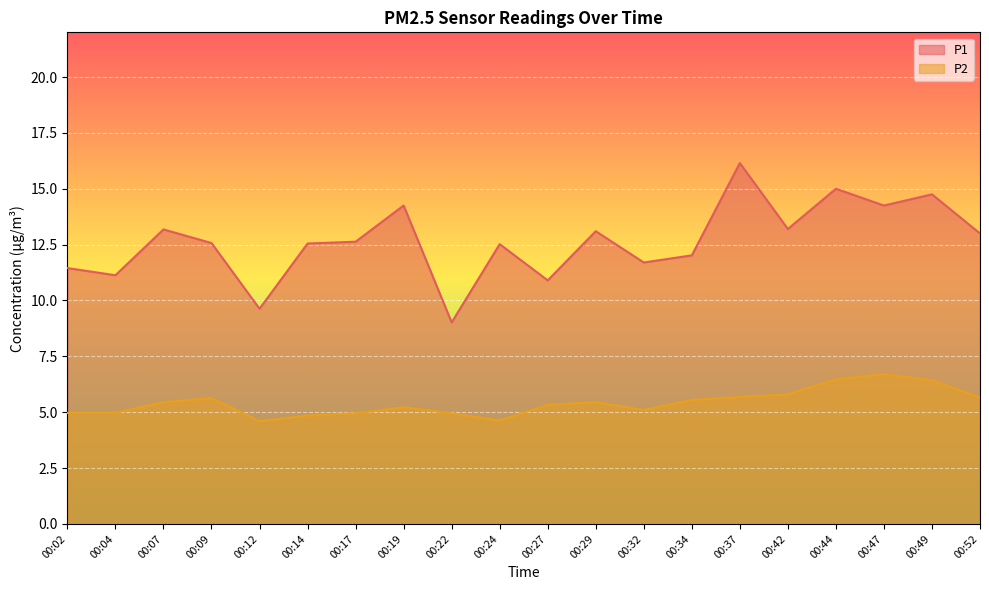

True or false: P1 and P2 cross at least once.

False